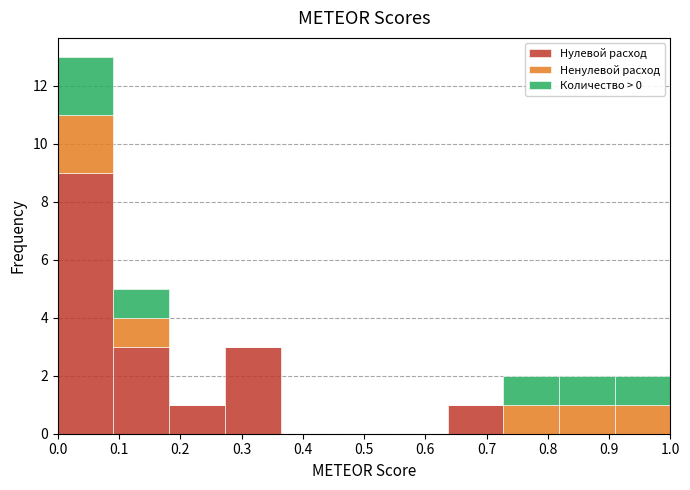

Reading left to right, list every stacked bar in this chart as the range it spans on the x-axis followed by its total height. Neither the bar edges nor the heights are printed on the chart, so give them approximately, as read against the axes.

0.00 to 0.09: 13
0.09 to 0.18: 5
0.18 to 0.27: 1
0.27 to 0.36: 3
0.36 to 0.45: 0
0.45 to 0.55: 0
0.55 to 0.64: 0
0.64 to 0.73: 1
0.73 to 0.82: 2
0.82 to 0.91: 2
0.91 to 1.00: 2